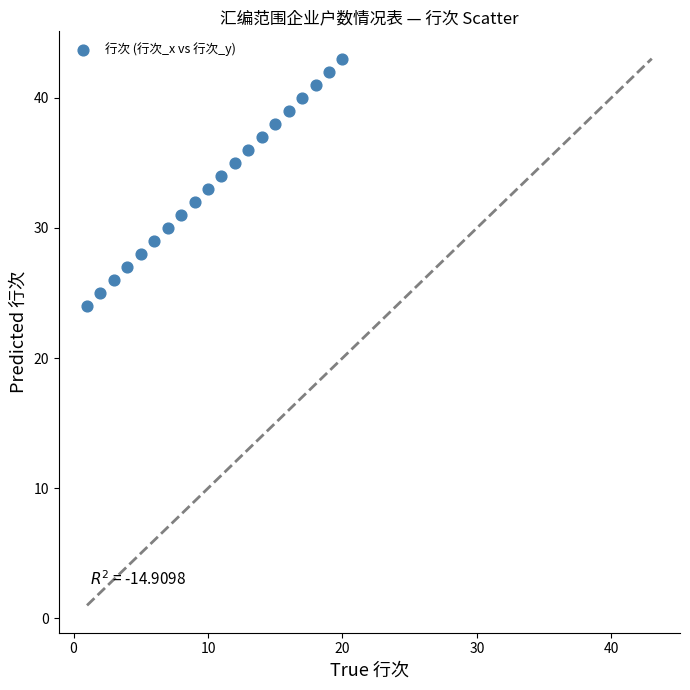

What is the range of Y values (max minus min)?

19